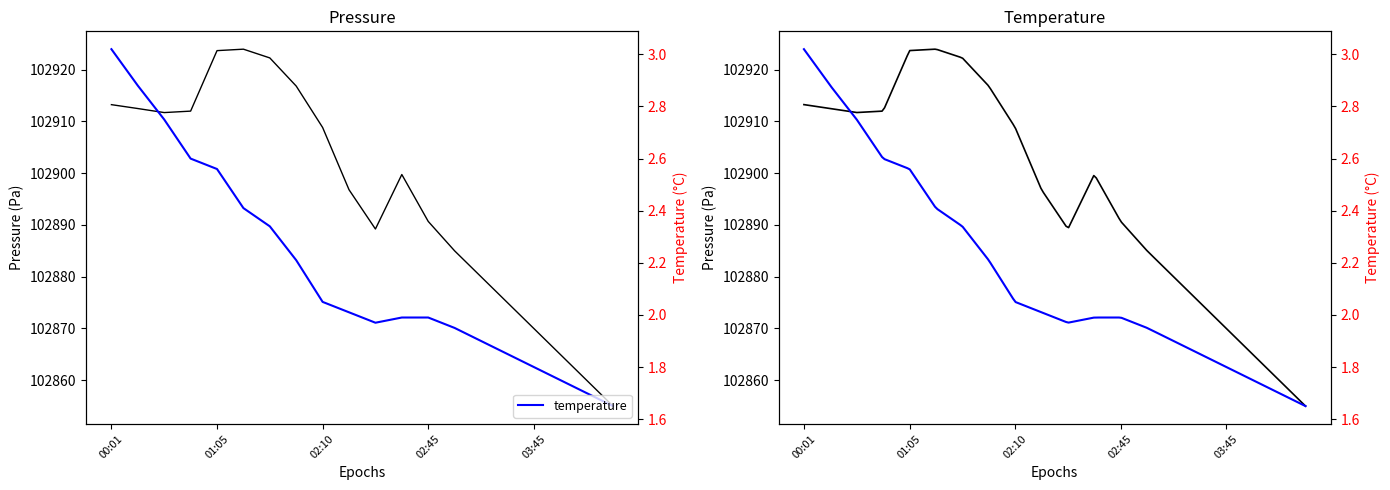

The temperature series shows 2.0 at 02:28. True or false?

True